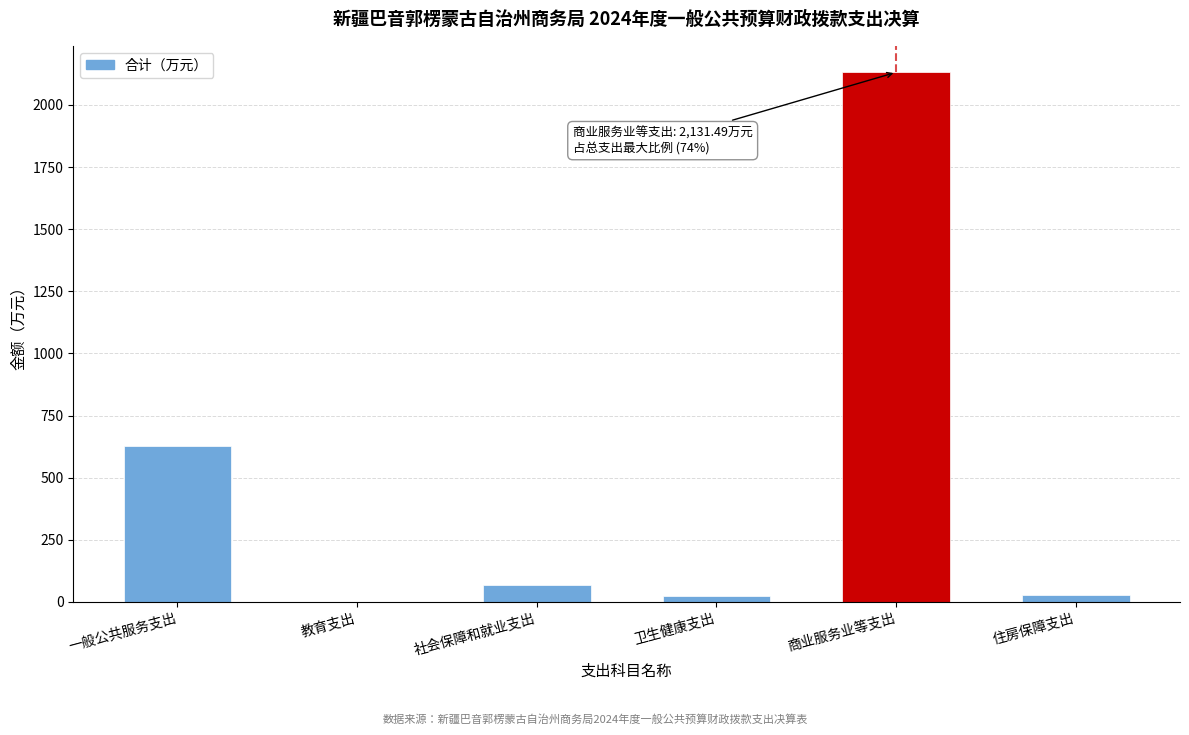

What is the ratio of the value at 一般公共服务支出 to the value at 社会保障和就业支出?

9.5